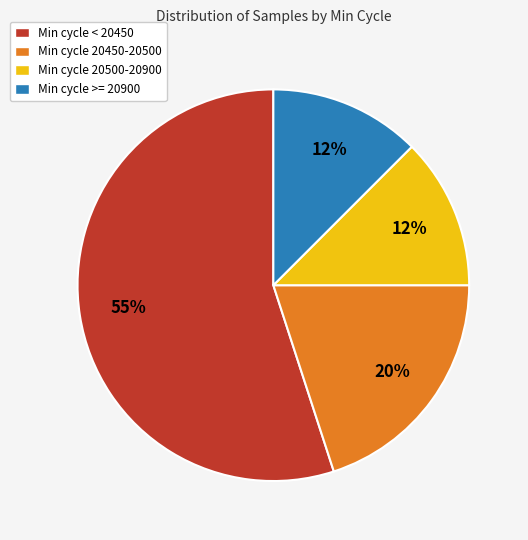

Which slice is the largest?

Min cycle < 20450